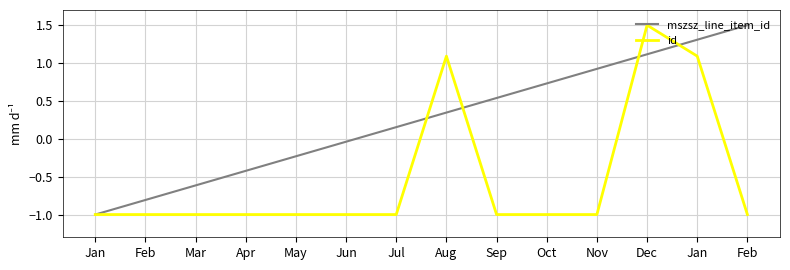

How many lines are shown in the chart?

2